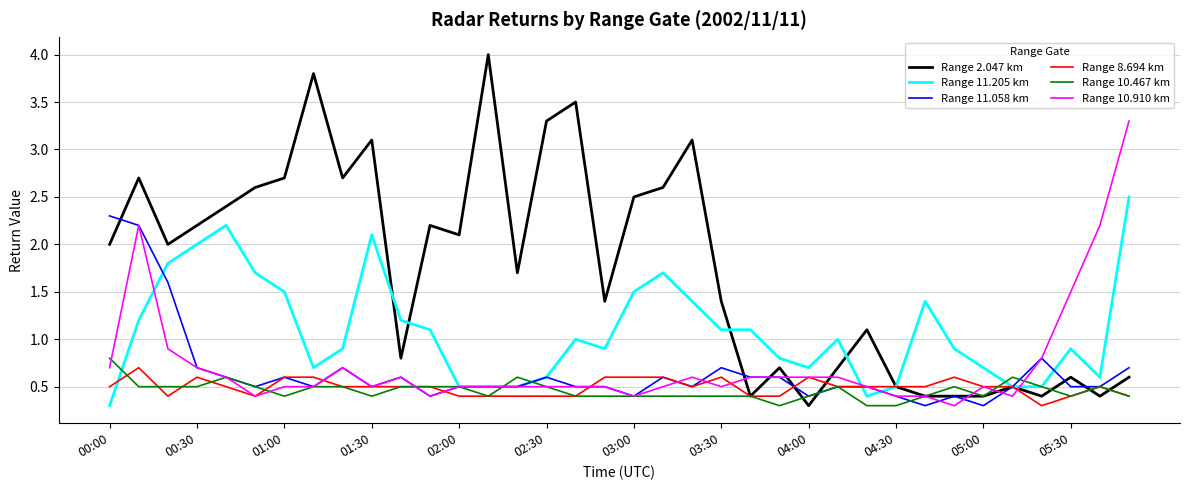

Which series has the largest total across all categories?

Range 2.047 km